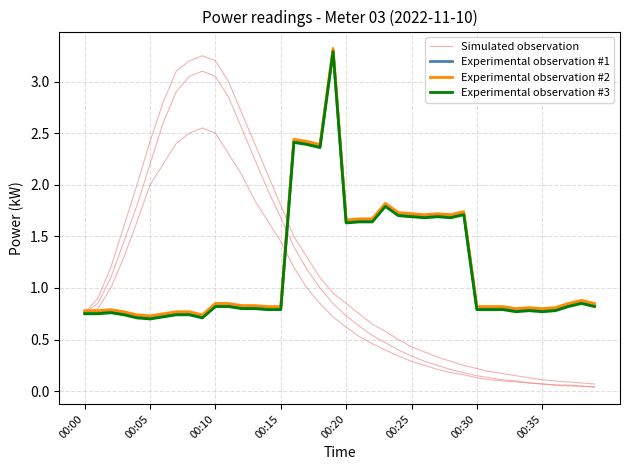

List the series in order of their overall mean, lowest first.

Experimental observation #3, Simulated observation, Experimental observation #1, Experimental observation #2